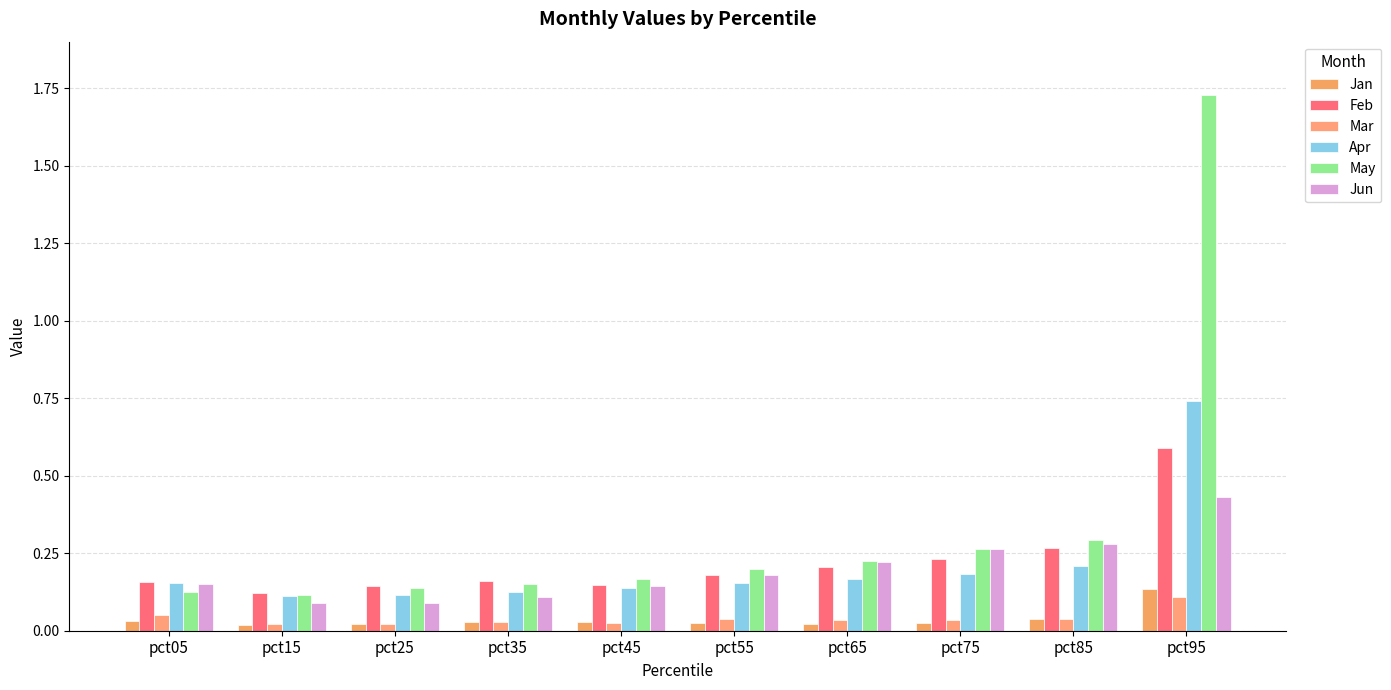

At pct05, list the series in order from smallest to largest.

Jan, Mar, May, Jun, Apr, Feb